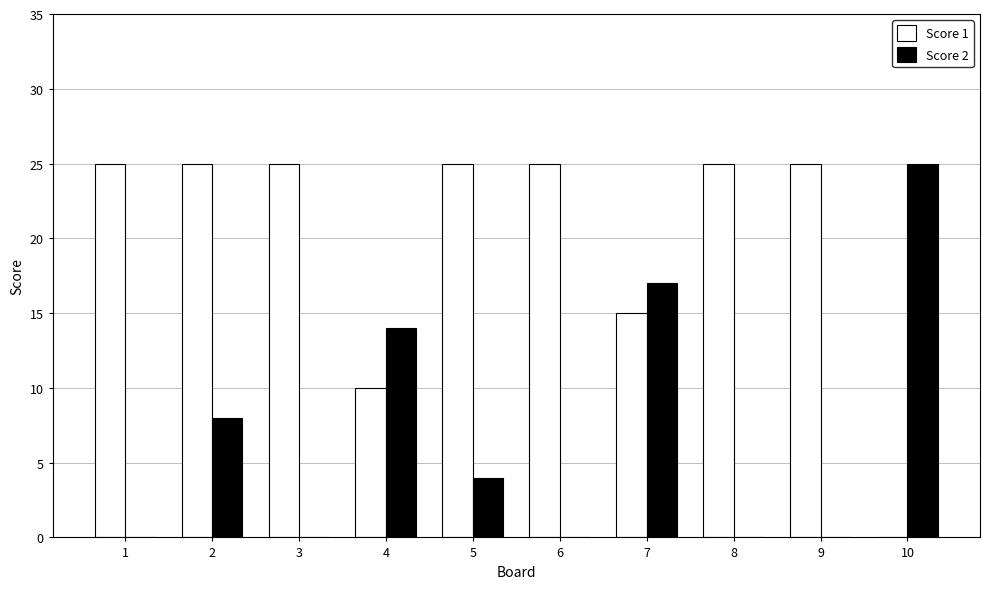

What is the highest value of the Score 1 series?

25